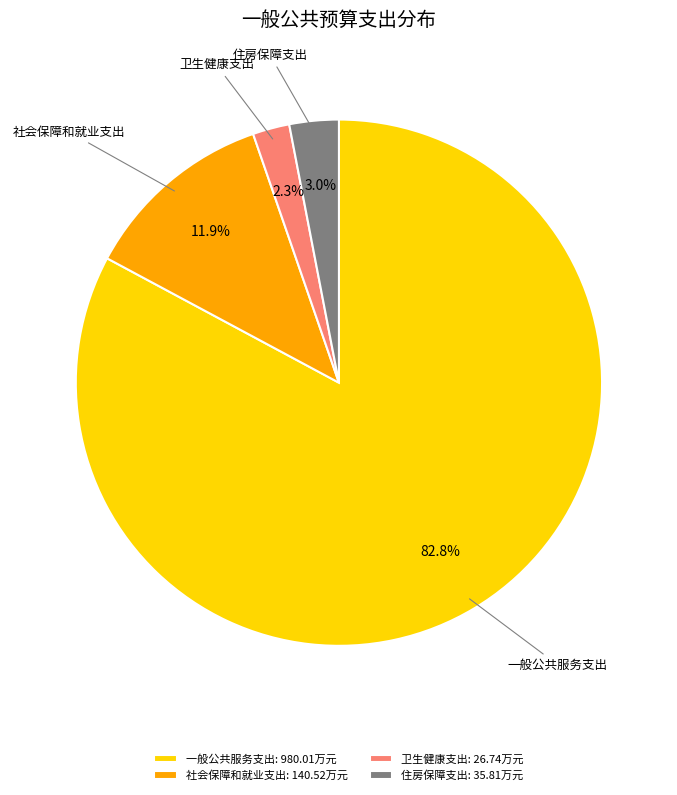

Is there a majority slice in this chart?

Yes